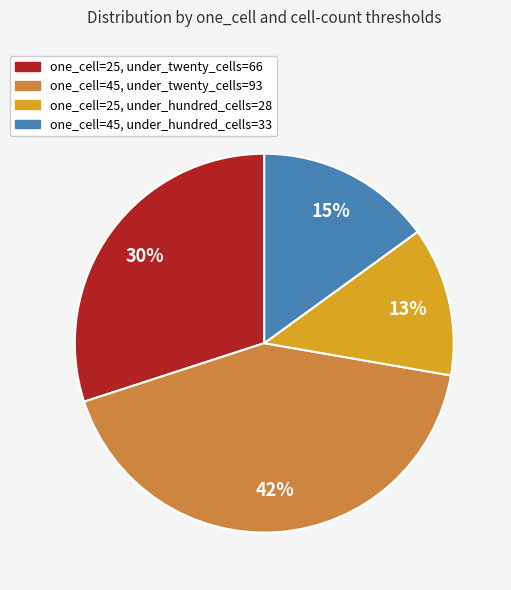

To the nearest percent, what is the average slice percentage?

25%